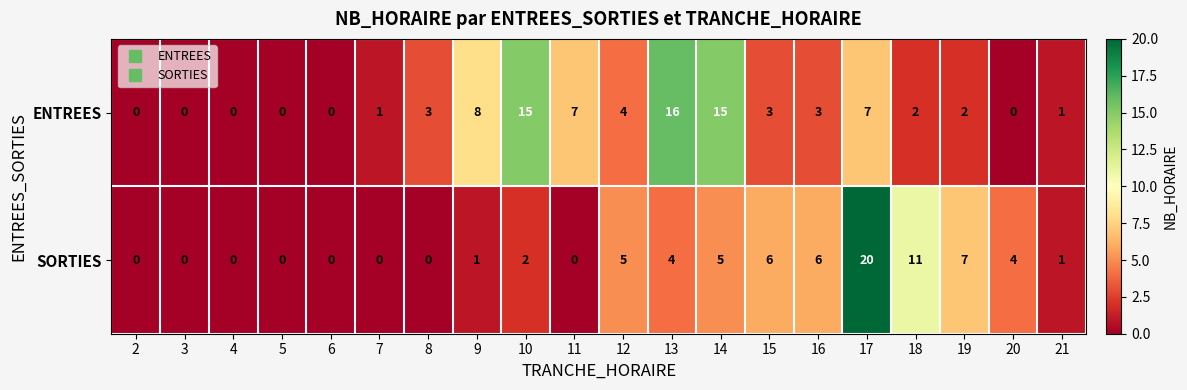

Where is ENTREES nearest to the value 8?

9